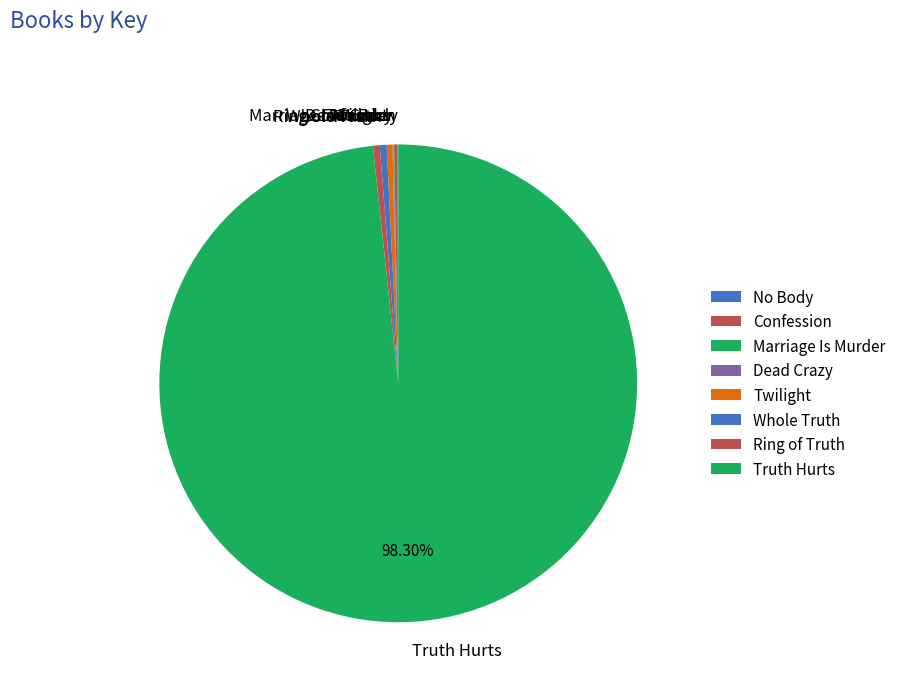

Between Truth Hurts and Twilight, which is larger?

Truth Hurts